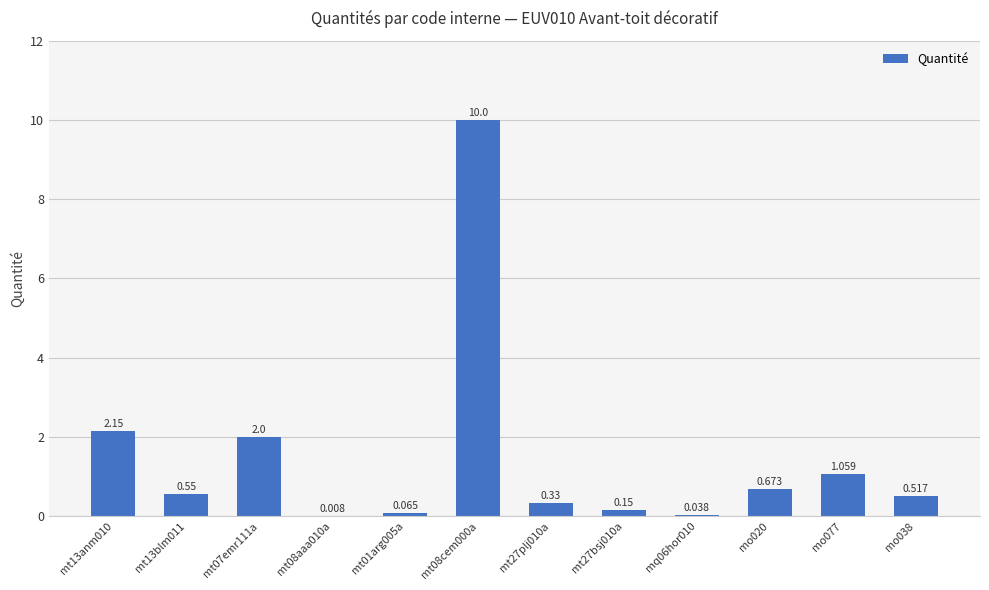

What is the label of the 11th bar from the right?

mt13blm011